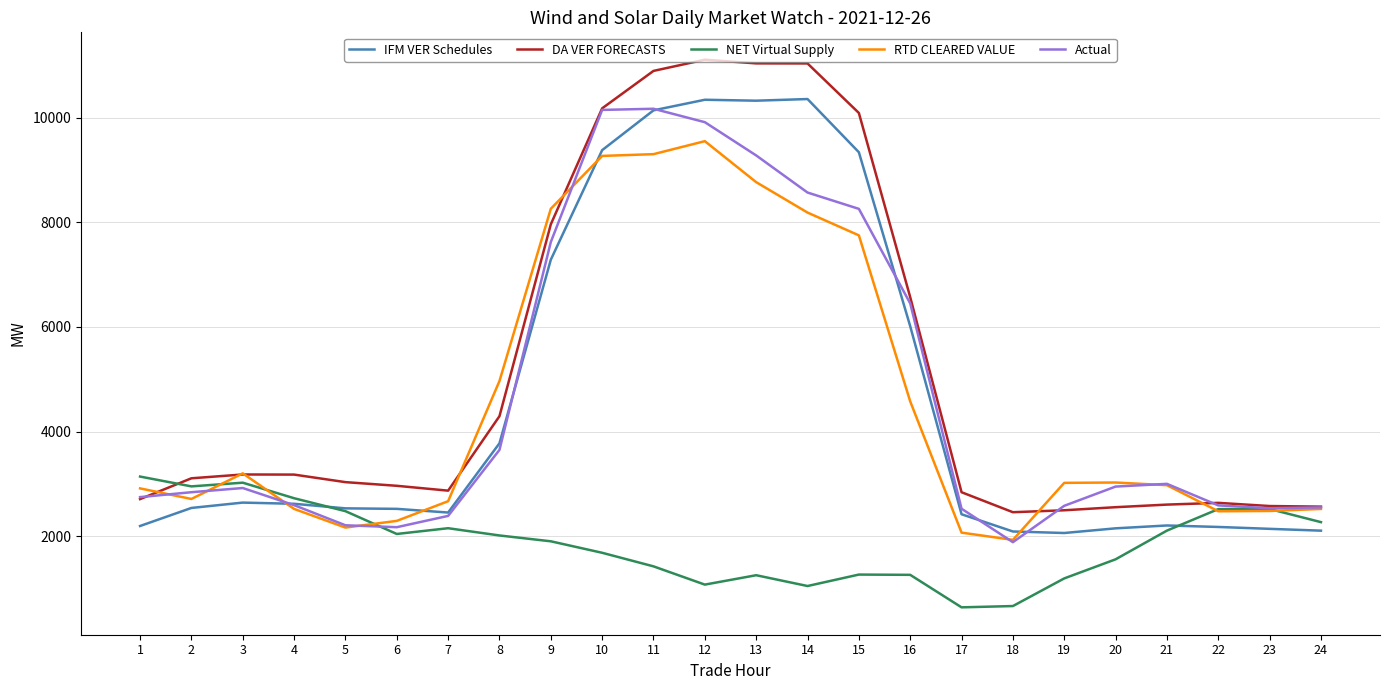

What is the smallest value displayed?

639.5